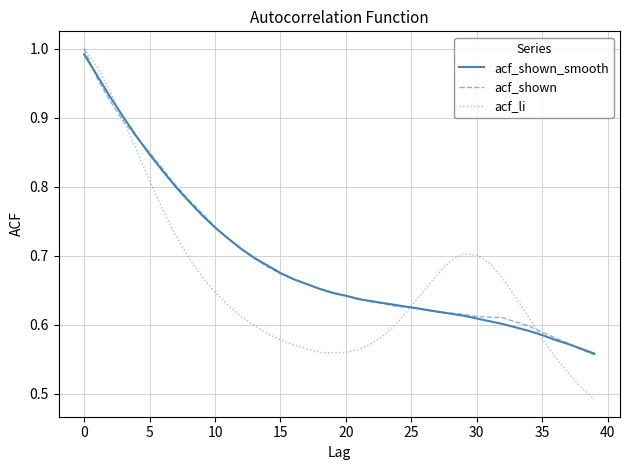

What are all the series names shown in the legend?

acf_shown_smooth, acf_shown, acf_li